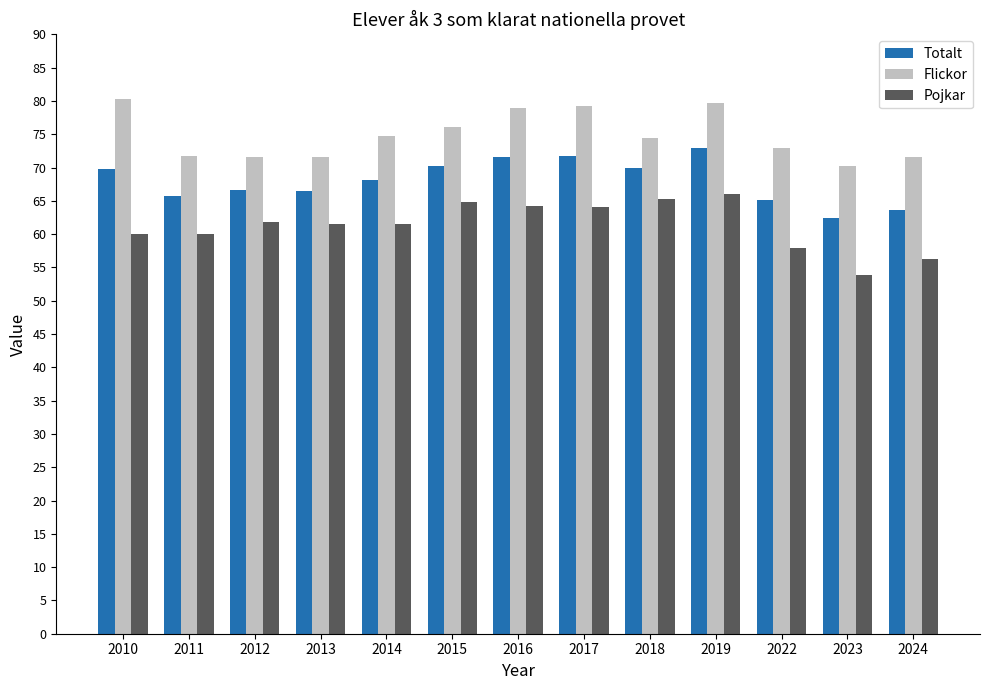

What is the greatest value displayed?

80.3